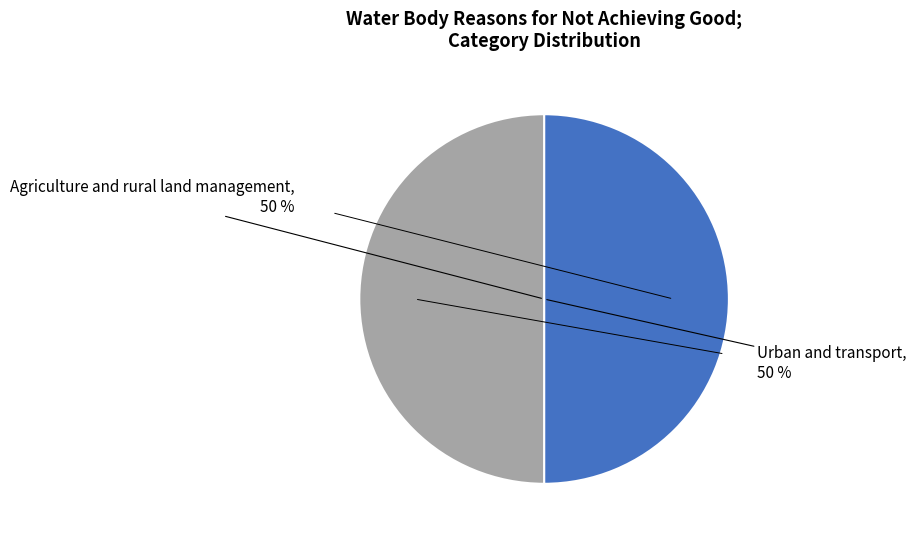

To the nearest percent, what is the average slice percentage?

50%